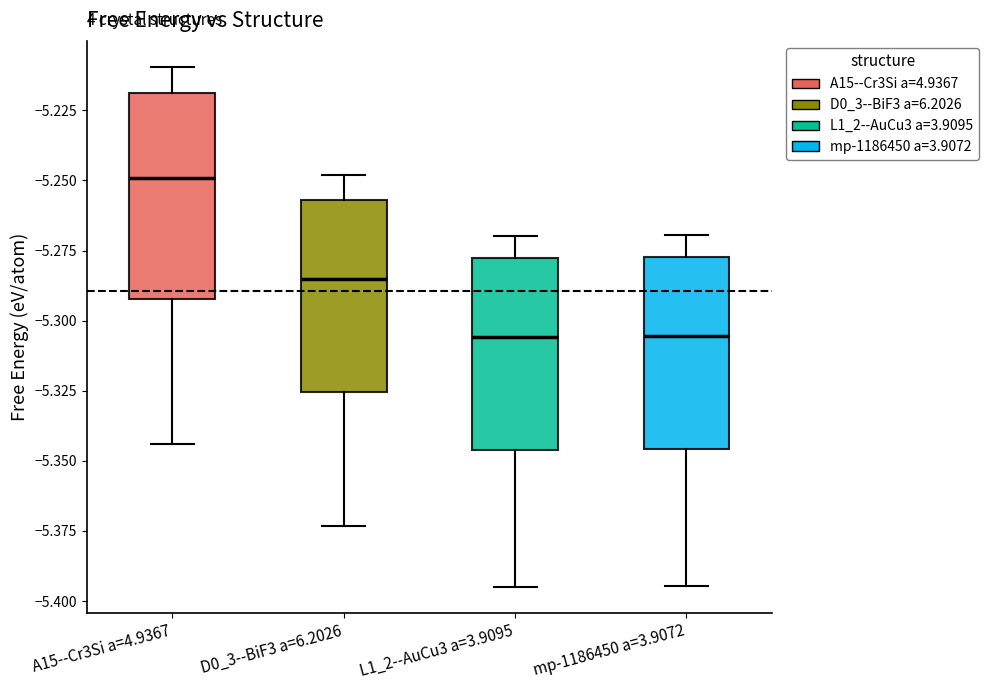

Reading left to right, transcribe this box plot: for each box, give where its median line is, the range the box spans, and where its two whiskers end, as read against the y-axis. The values are not printed on the chart, so give them approximately, as read against the axis.

A15--Cr3Si a=4.9367: median -5.250, box -5.290 to -5.220, whiskers -5.345 to -5.210
D0_3--BiF3 a=6.2026: median -5.285, box -5.325 to -5.255, whiskers -5.375 to -5.250
L1_2--AuCu3 a=3.9095: median -5.305, box -5.345 to -5.280, whiskers -5.395 to -5.270
mp-1186450 a=3.9072: median -5.305, box -5.345 to -5.275, whiskers -5.395 to -5.270